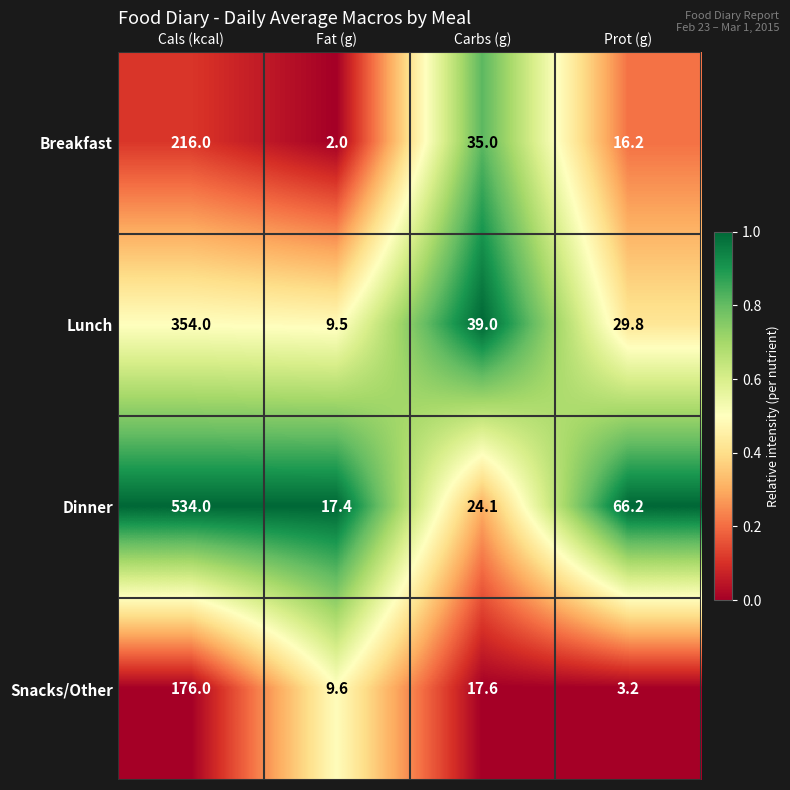

Reading right to left, list all the values displayed in this chart.

Breakfast: Prot (g)=16.2	Carbs (g)=35.0	Fat (g)=2.0	Cals (kcal)=216.0
Lunch: Prot (g)=29.8	Carbs (g)=39.0	Fat (g)=9.5	Cals (kcal)=354.0
Dinner: Prot (g)=66.2	Carbs (g)=24.1	Fat (g)=17.4	Cals (kcal)=534.0
Snacks/Other: Prot (g)=3.2	Carbs (g)=17.6	Fat (g)=9.6	Cals (kcal)=176.0